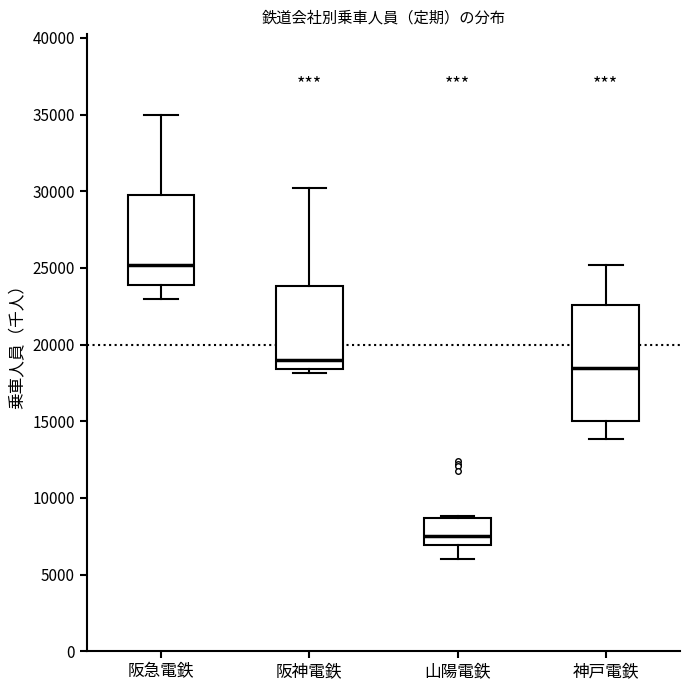

Which box has the lowest median line?

山陽電鉄